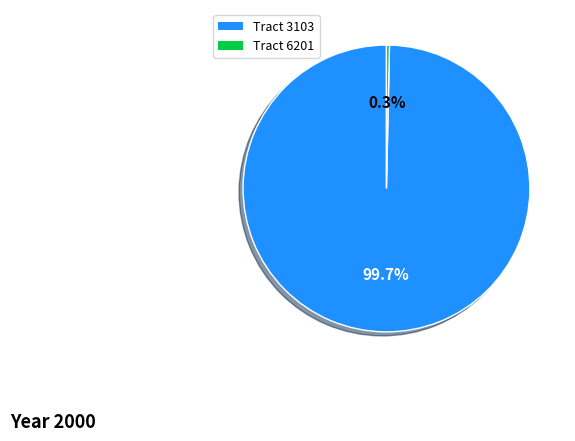

Does any single category account for the majority?

Yes